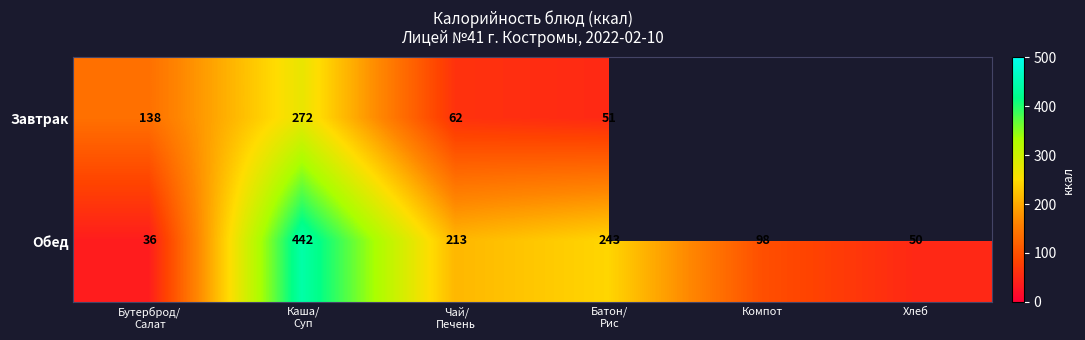

The value of Обед at Хлеб is 50. True or false?

True